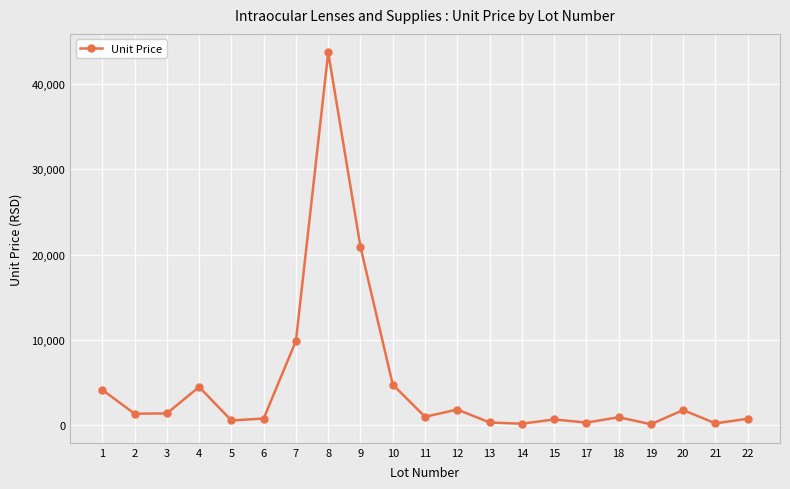

Between 19 and 22, which is larger?

22